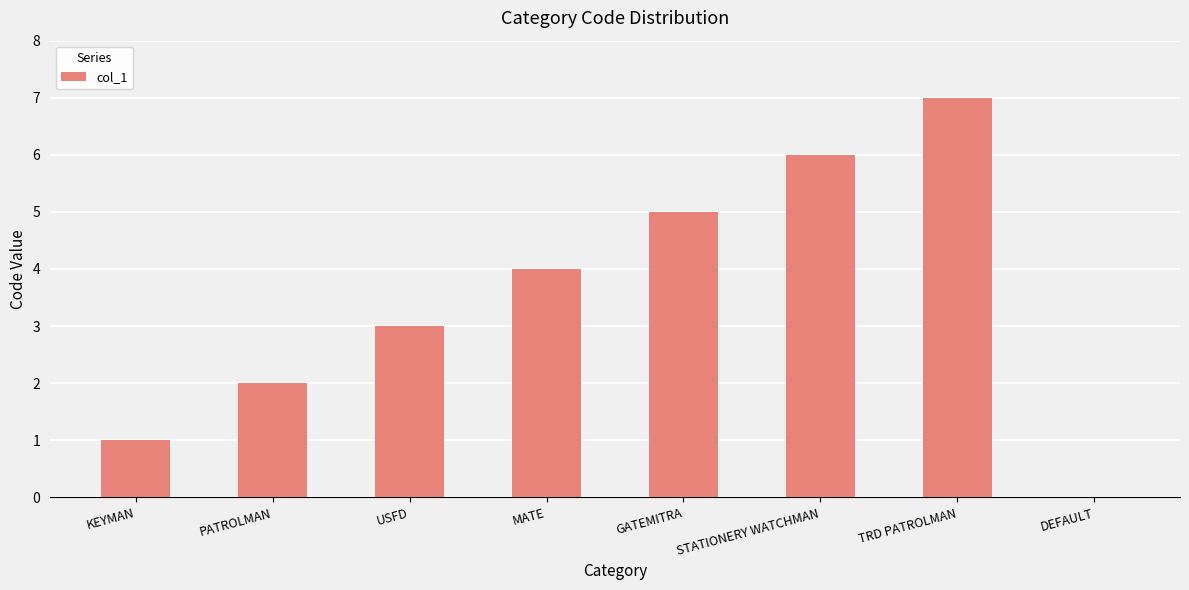

Reading left to right, extract all data points from this chart.

KEYMAN=1	PATROLMAN=2	USFD=3	MATE=4	GATEMITRA=5	STATIONERY WATCHMAN=6	TRD PATROLMAN=7	DEFAULT=0